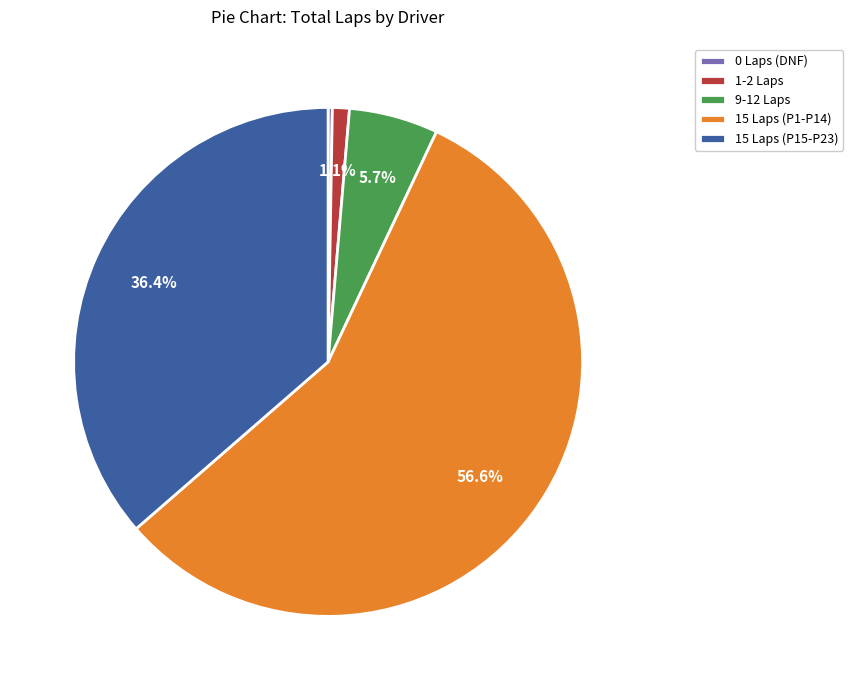

Approximately how many times larger is the value at 15 Laps (P15-P23) compared to 9-12 Laps?

6.4